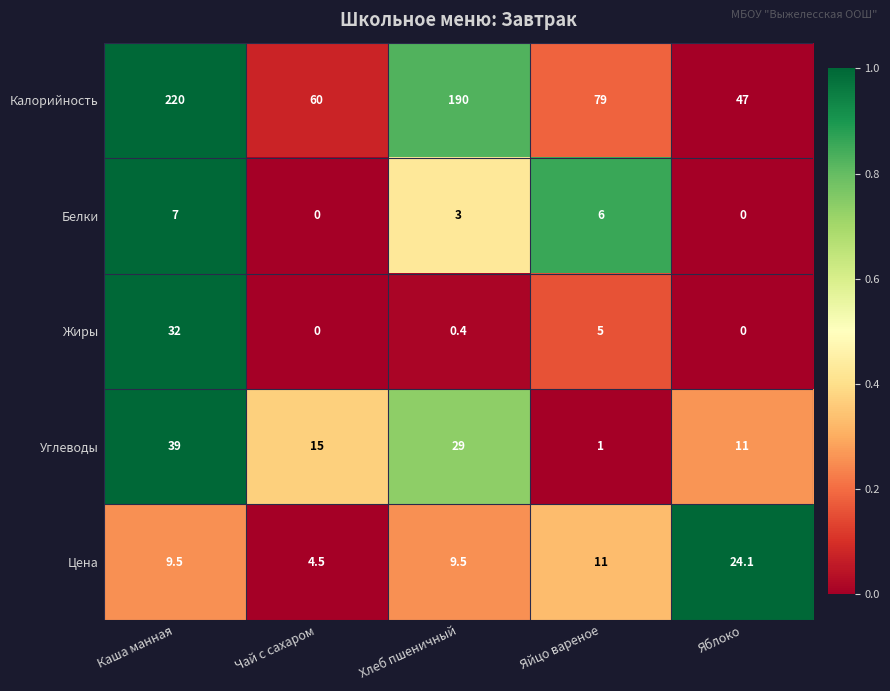

At which label does Калорийность reach its peak?

Каша манная